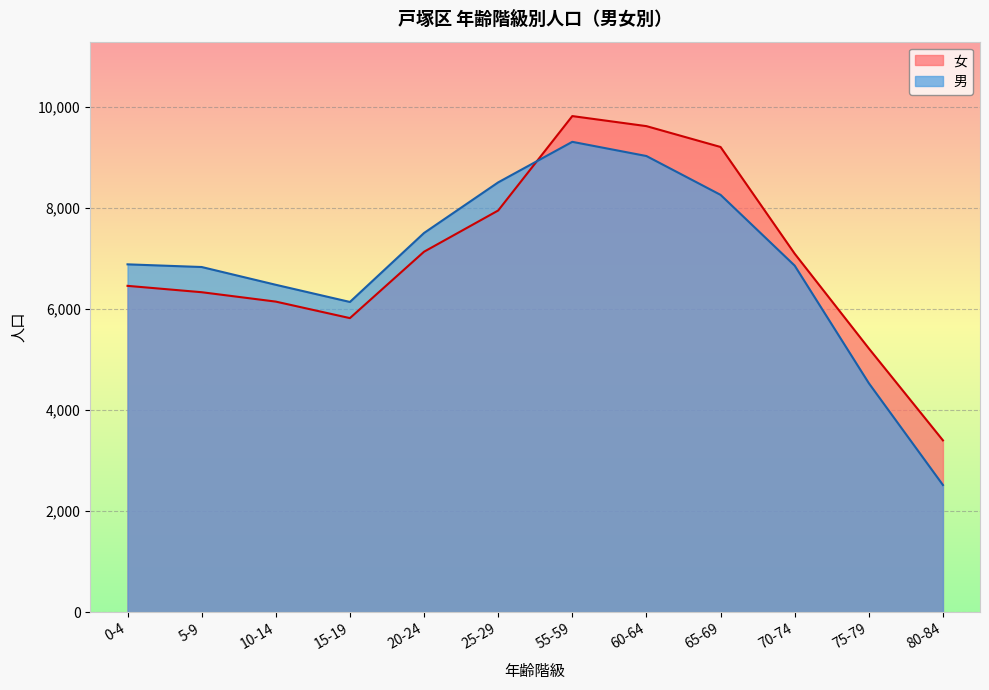

How many intersections are there between 男 and 女?

1